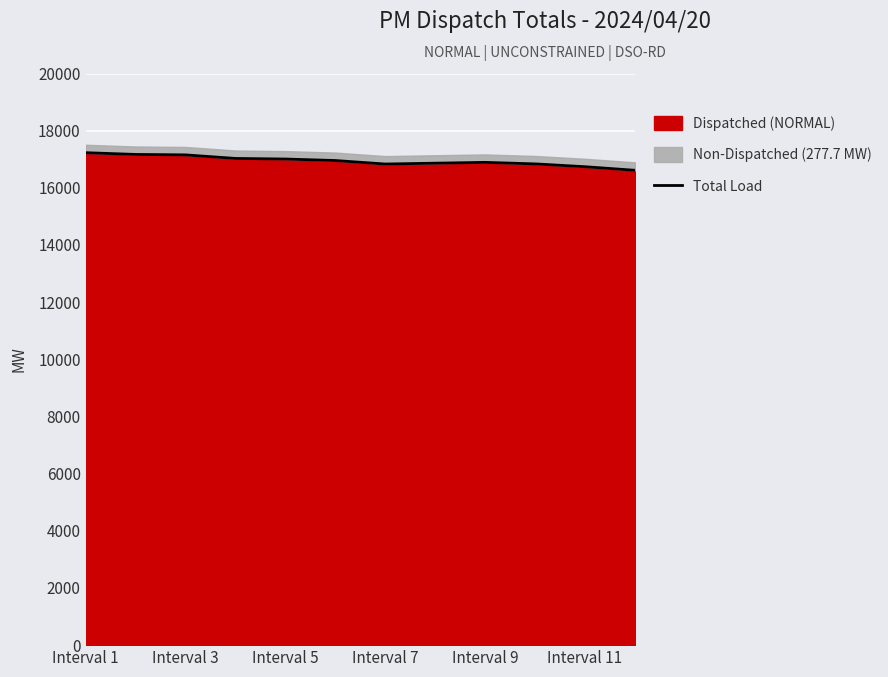

What is the lowest value of the Dispatched (NORMAL) series?

16613.5